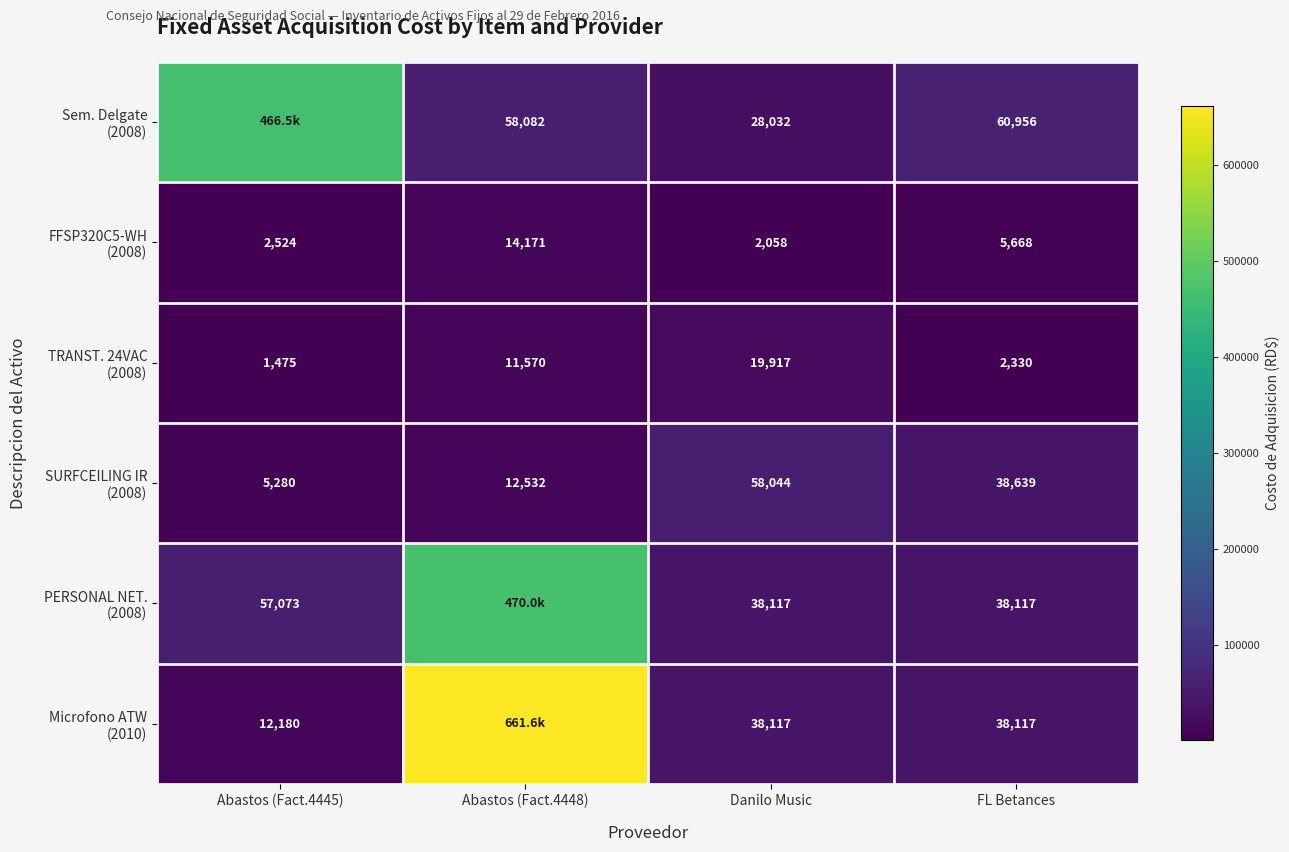

At which label is Sem. Delgate (2008) closest to 247275?

FL Betances